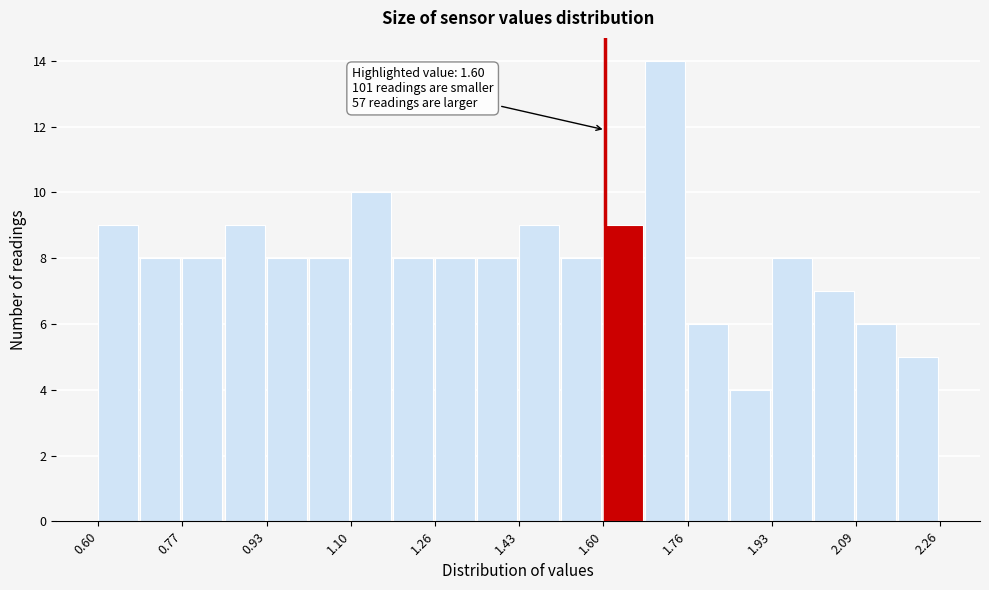

Which range on the x-axis has the tallest bar?

1.68 to 1.76